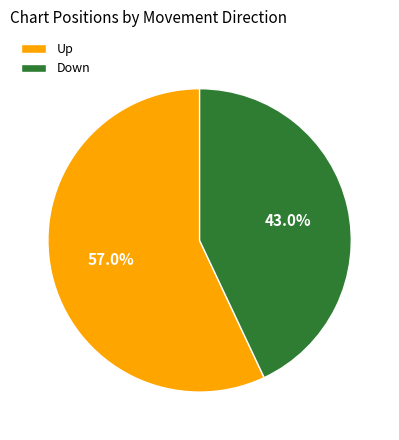

Which category accounts for the majority?

Up